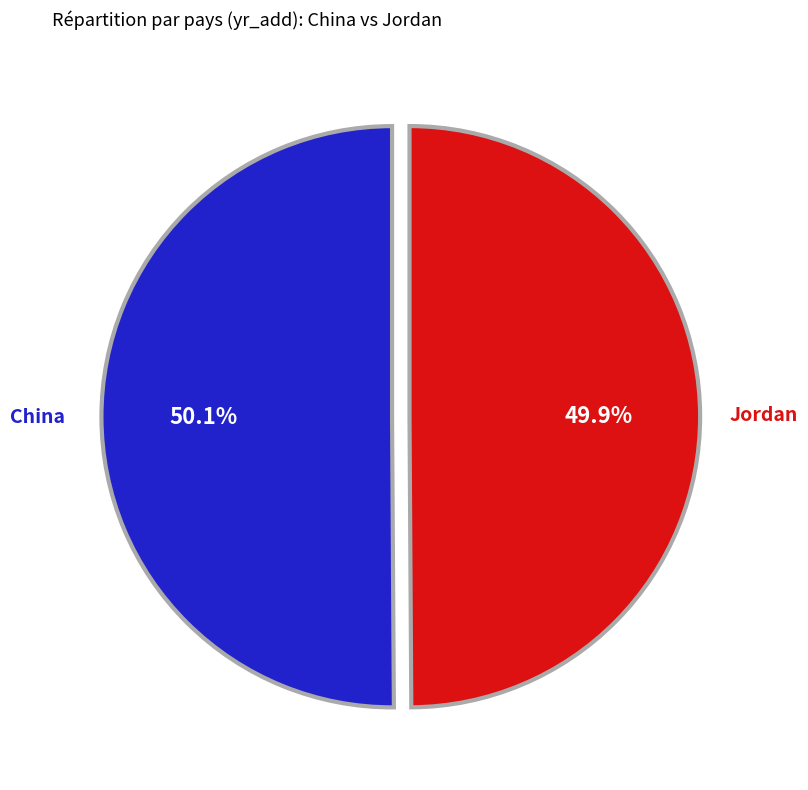

Is there a majority slice in this chart?

Yes